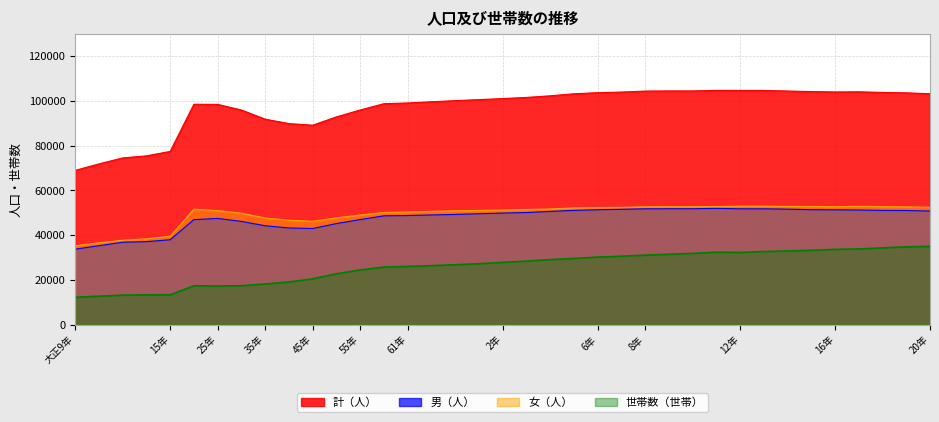

Which series changed the most between 7年 and 8年?

世帯数（世帯）